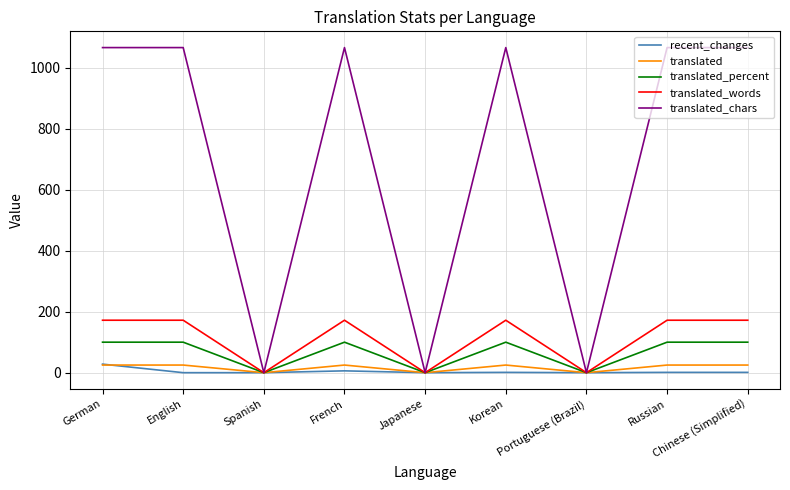

The value of translated at Spanish is 0. True or false?

True